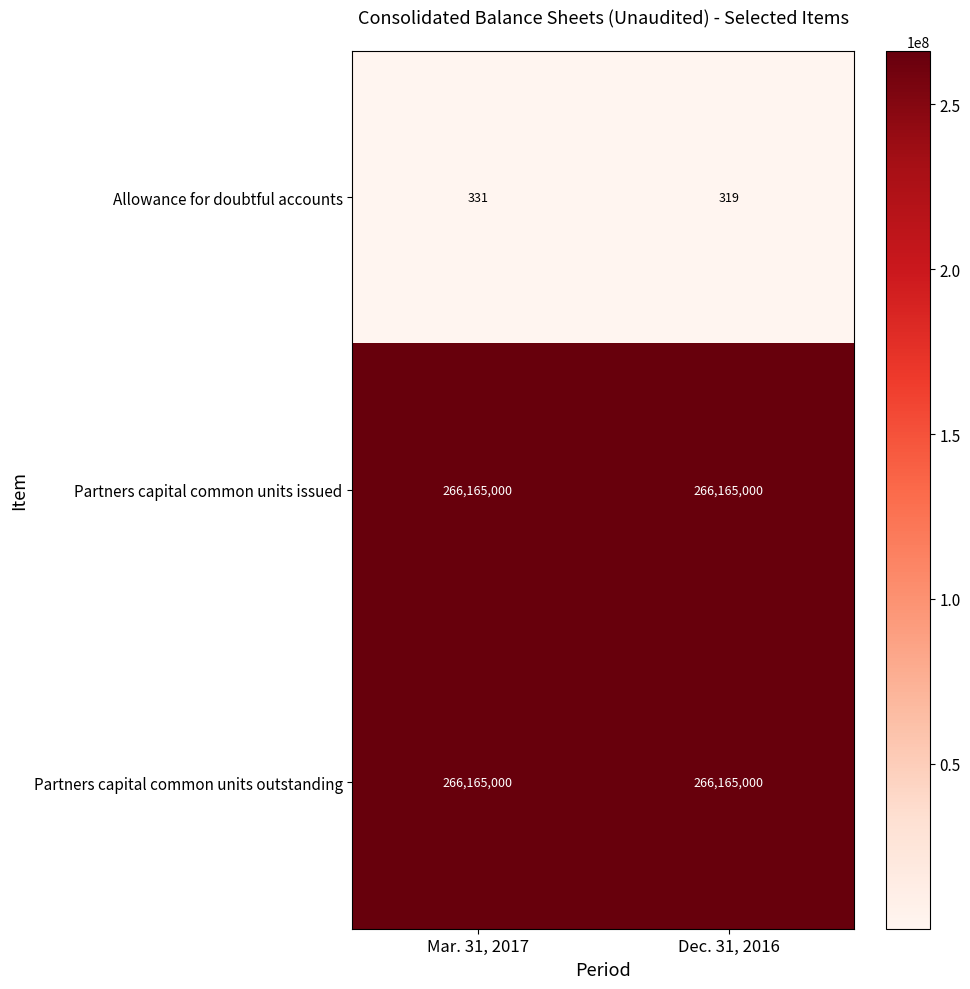

Reading left to right, transcribe all the data shown in this chart.

Allowance for doubtful accounts: 331	319
Partners capital common units issued: 266165000	266165000
Partners capital common units outstanding: 266165000	266165000